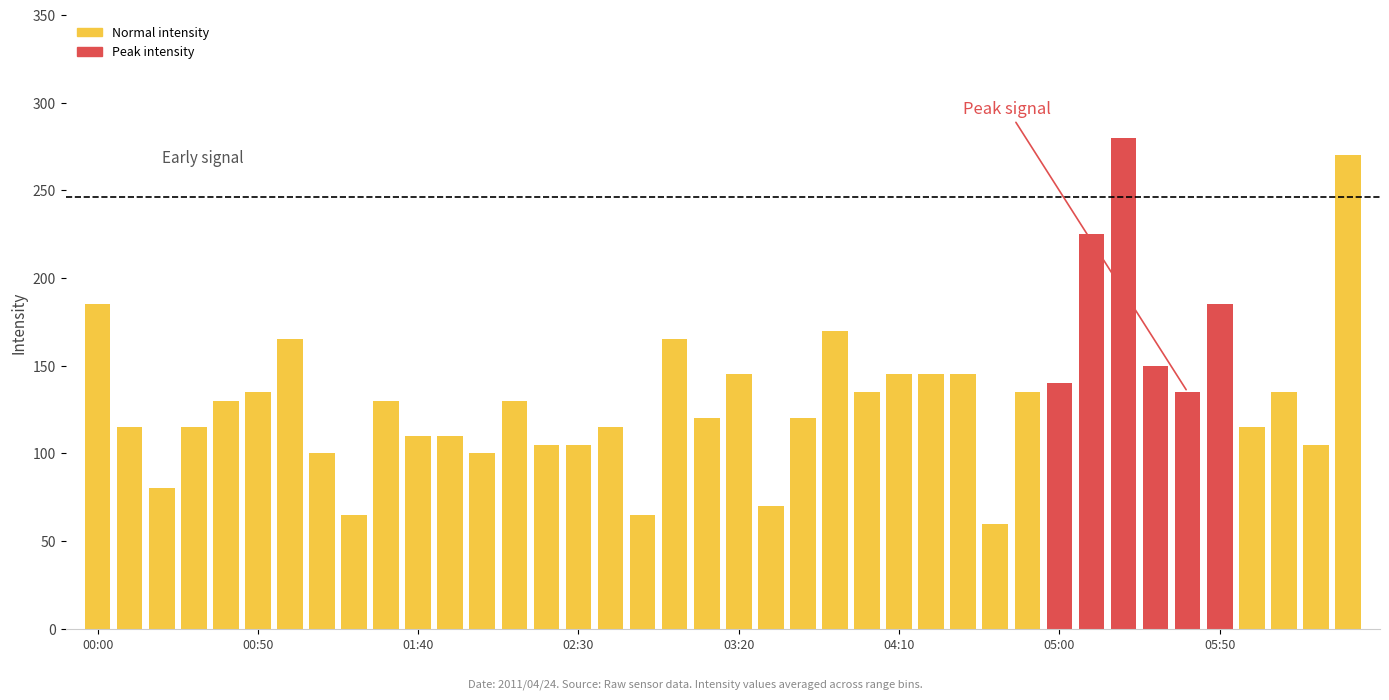

What is the difference between the second highest and second lowest values?

205.0